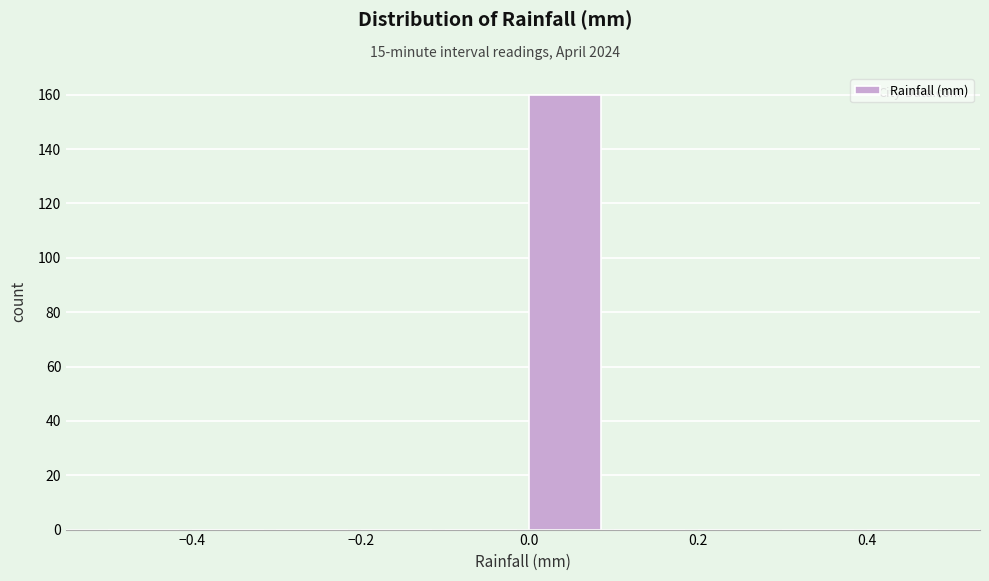

Reading left to right, transcribe this chart: for each bar, give the range it covers on the x-axis and its height. The values are not printed on the chart, so give them approximately, as read against the axis.

-0.5 to -0.4: 0
-0.4 to -0.3: 0
-0.3 to -0.2: 0
-0.2 to -0.1: 0
-0.1 to 0.0: 0
0.0 to 0.1: 160
0.1 to 0.2: 0
0.2 to 0.3: 0
0.3 to 0.4: 0
0.4 to 0.5: 0